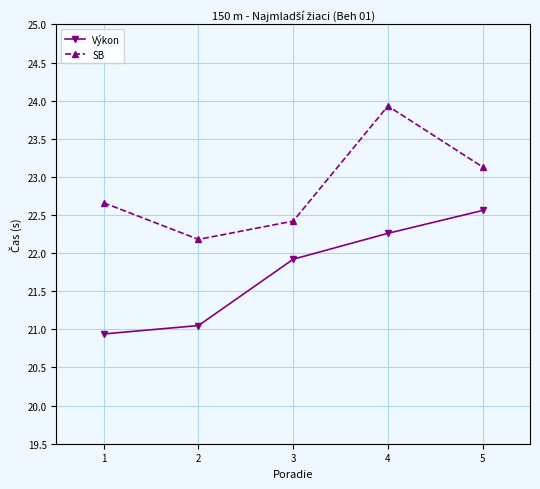

Read the Výkon value at 2.

21.1